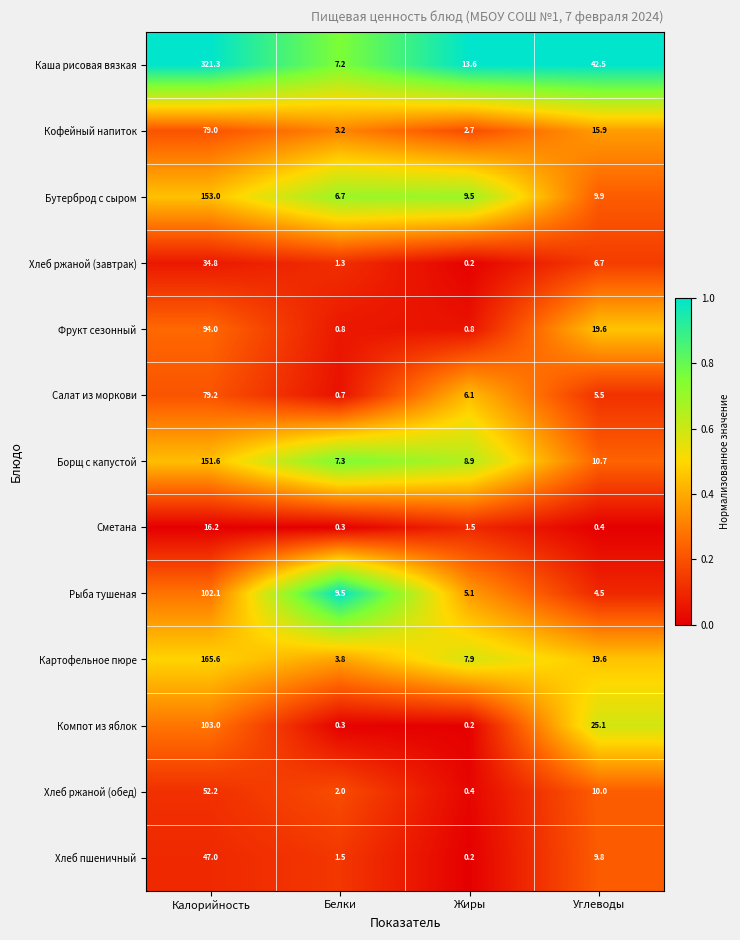

Which series has the widest spread of values?

Каша рисовая вязкая